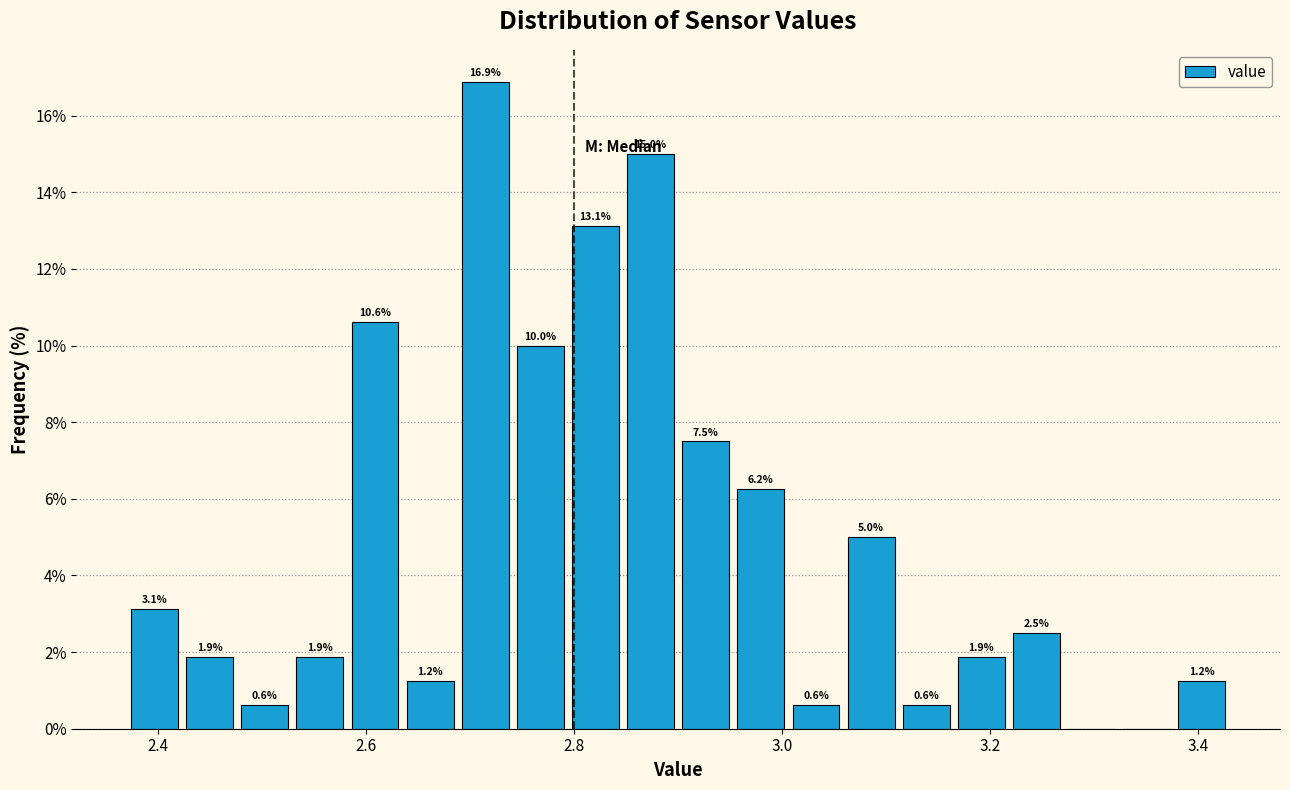

Read against the x-axis, roughly where is the centre of the tallest bar?

2.72